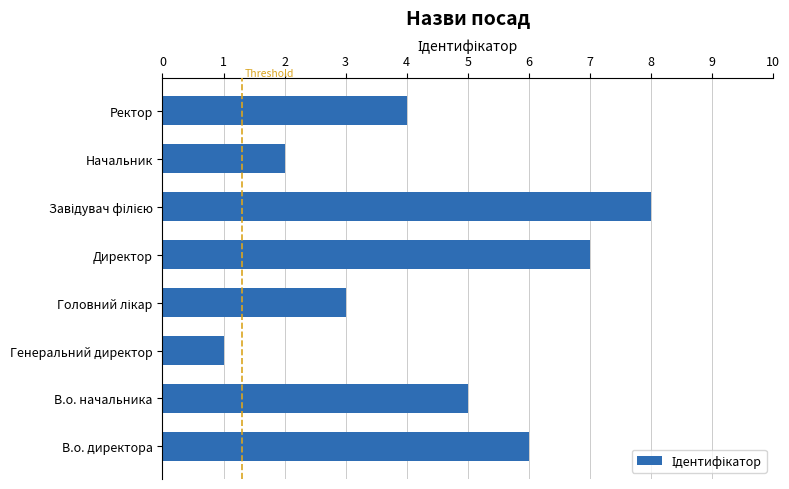

What is the sum of all values?

36